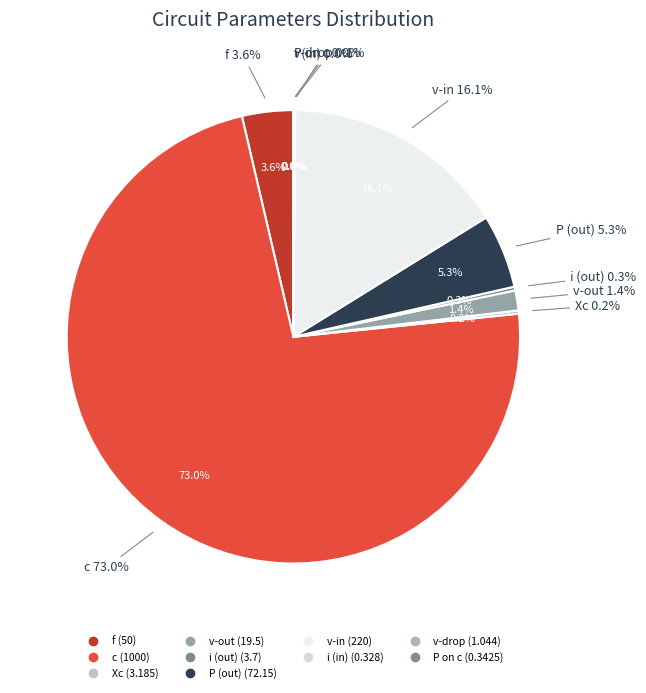

What is the change in value from Xc to v-drop?

-2.1